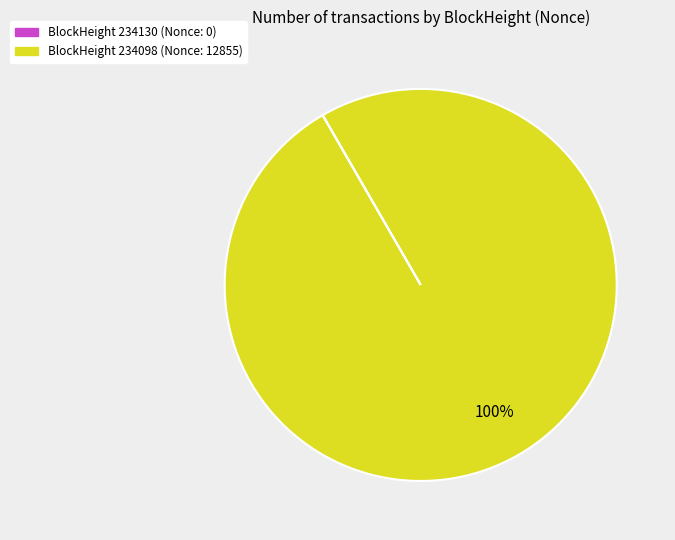

To the nearest percent, what is the average slice percentage?

50%